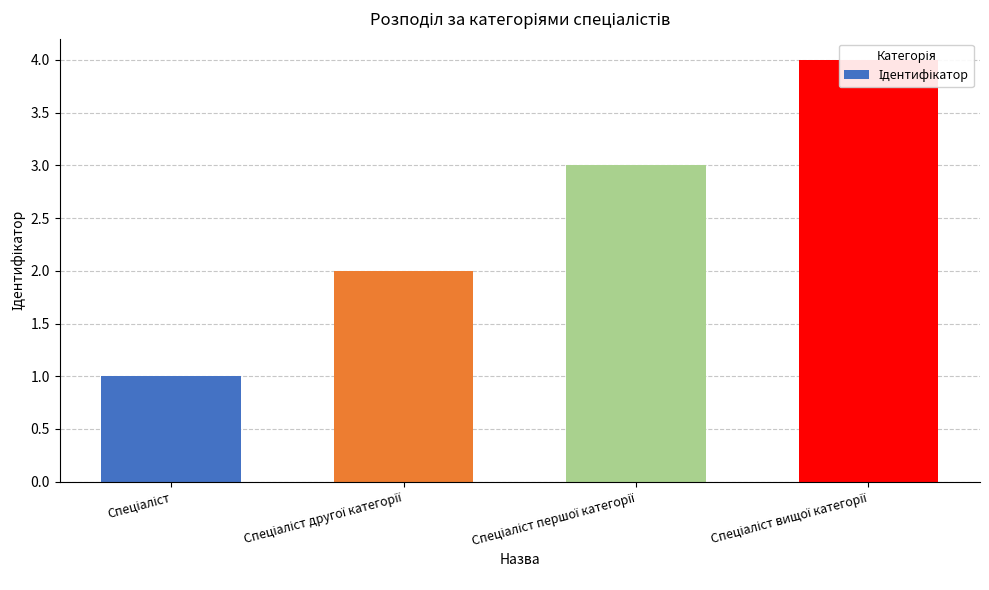

What is the label of the 4th bar from the left?

Спеціаліст вищої категорії